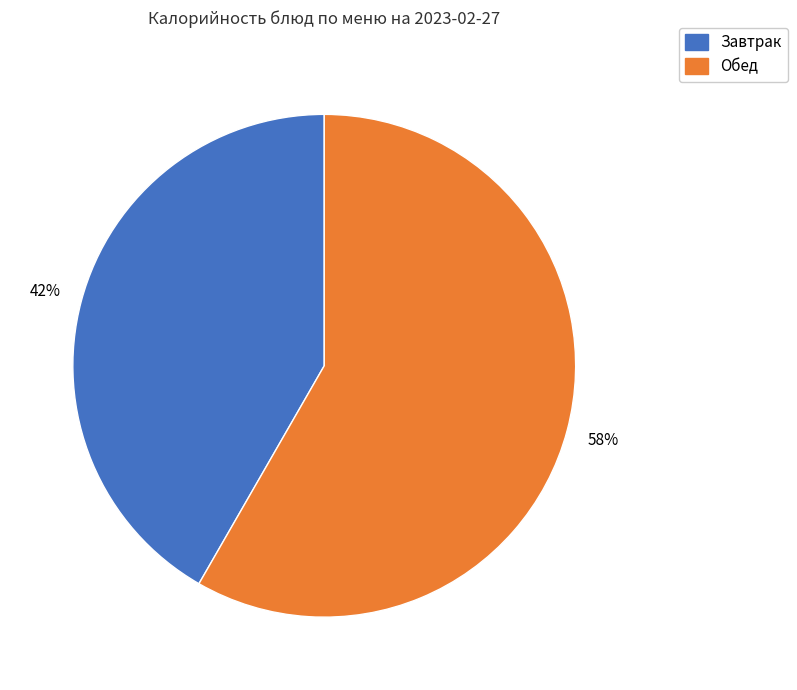

To the nearest percent, what is the average slice percentage?

50%